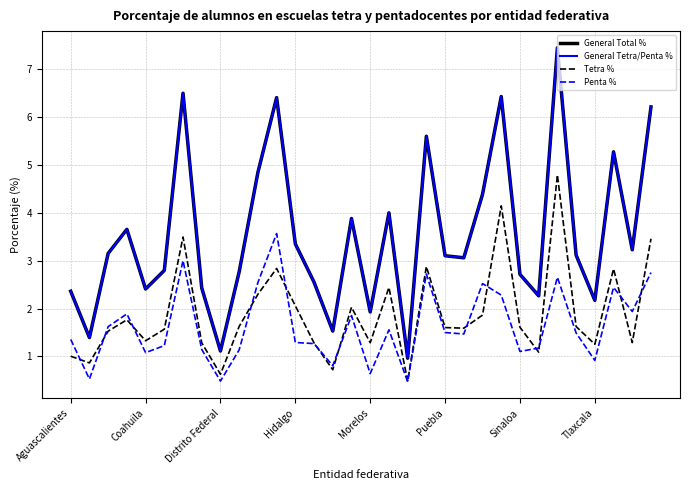

Is this an area chart (filled region under the line)?

No